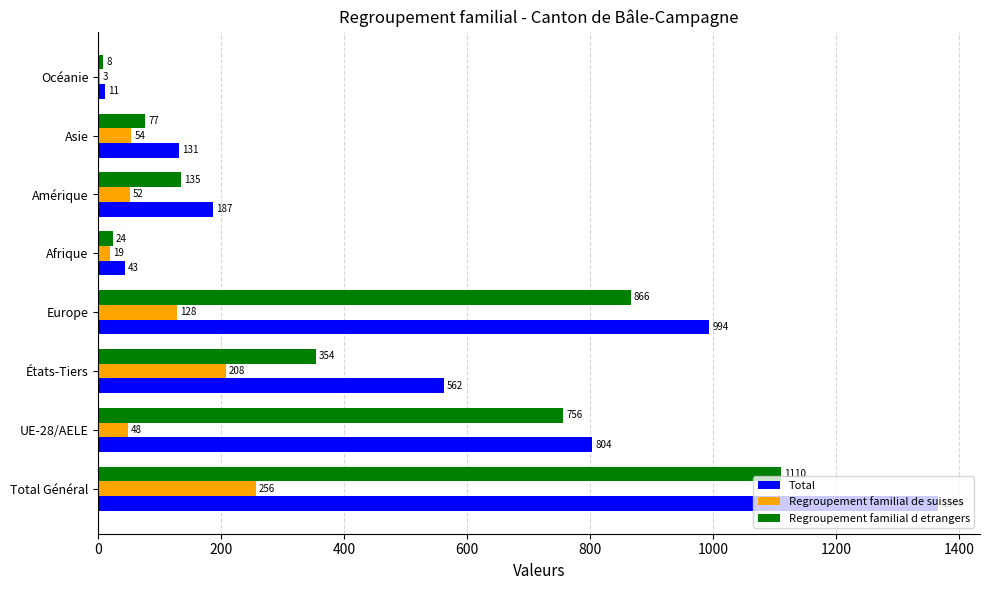

Which category has the highest value in the Total series?

Total Général